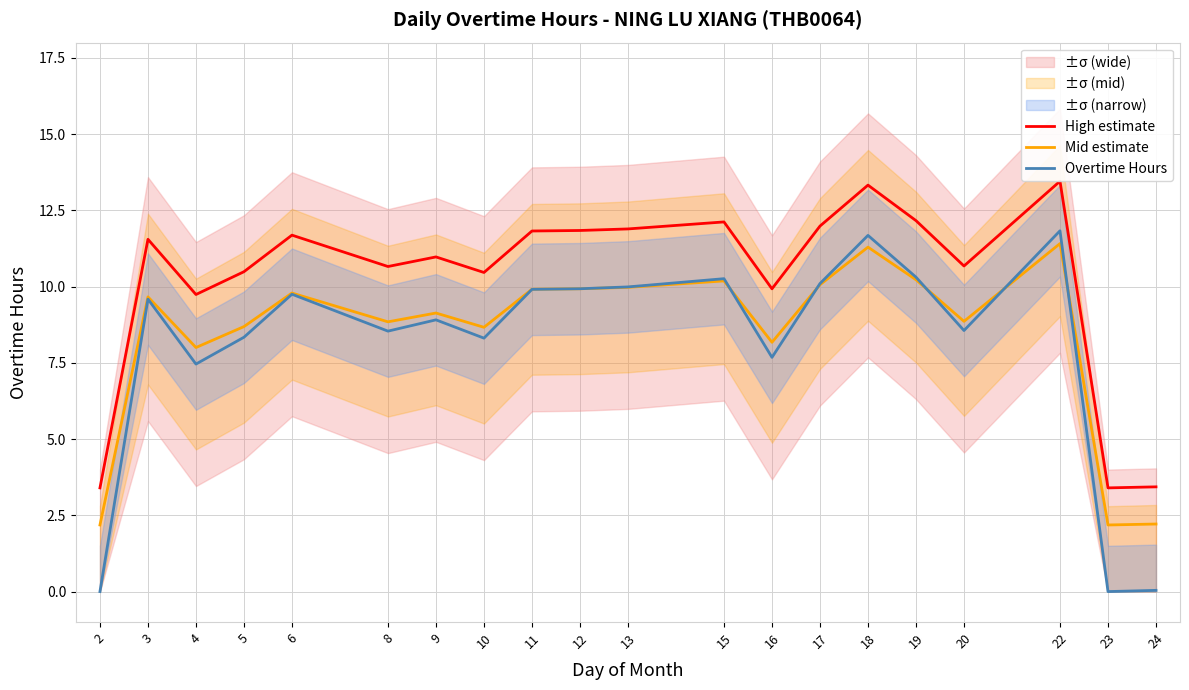

Is the value of Overtime Hours at 2 greater than the value of Mid estimate at 8?

No